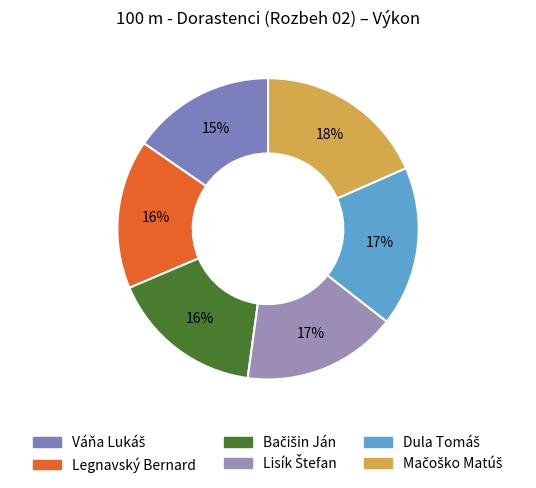

Do Legnavský Bernard and Váňa Lukáš together represent more than half of the pie?

No